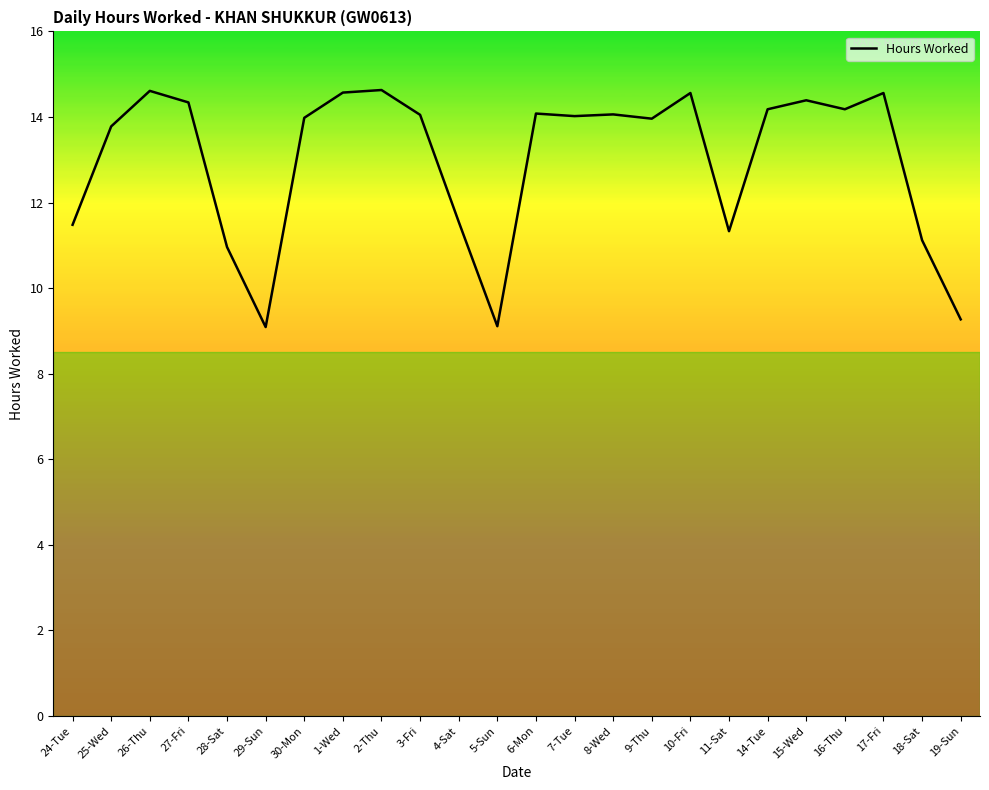

What is the minimum value shown in the chart?

9.1